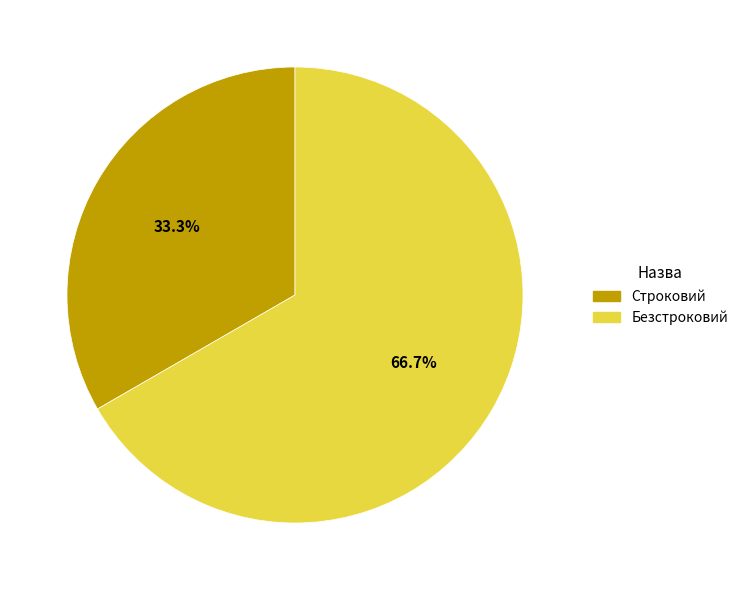

What percentage is the Безстроковий slice, to the nearest percent?

67%